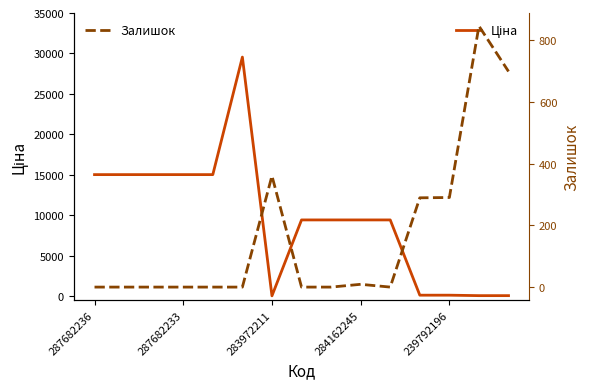

At how many categories does at least one series exceed 13703?

6